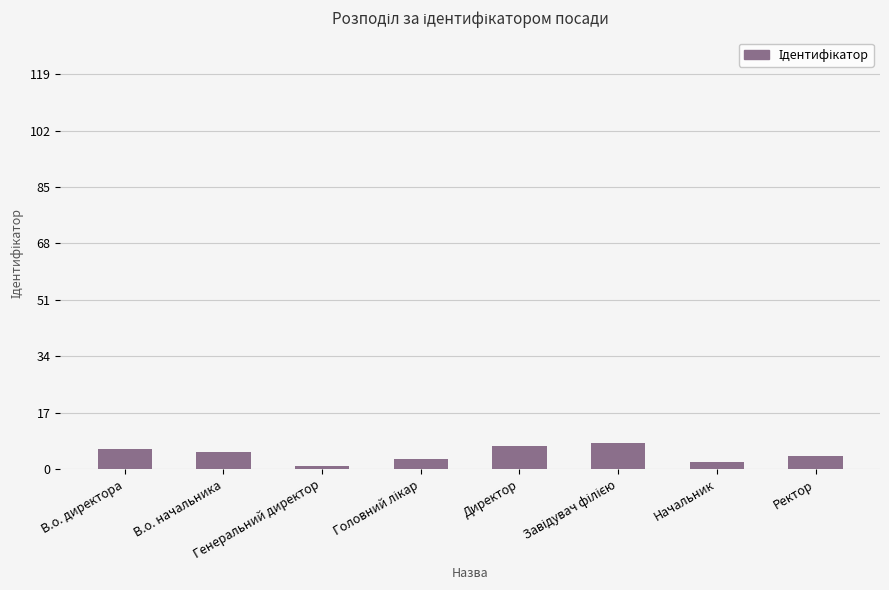

What is the greatest value displayed?

8